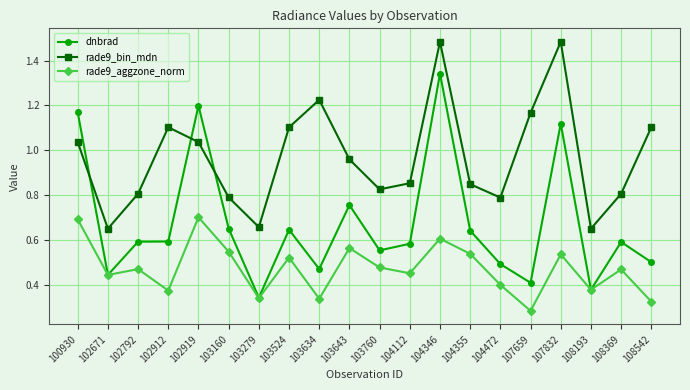

How many lines are shown in the chart?

3